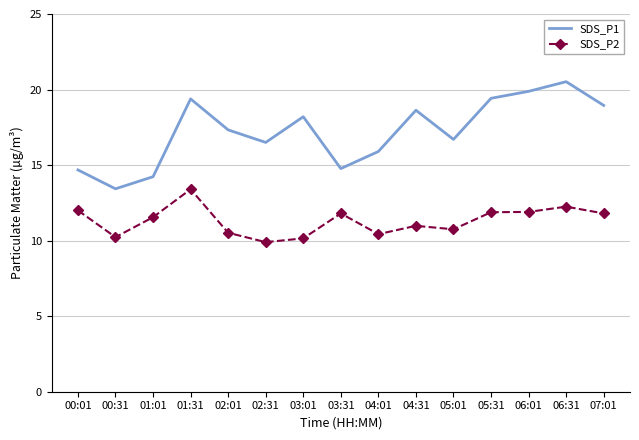

What is the maximum value shown in the chart?

20.5